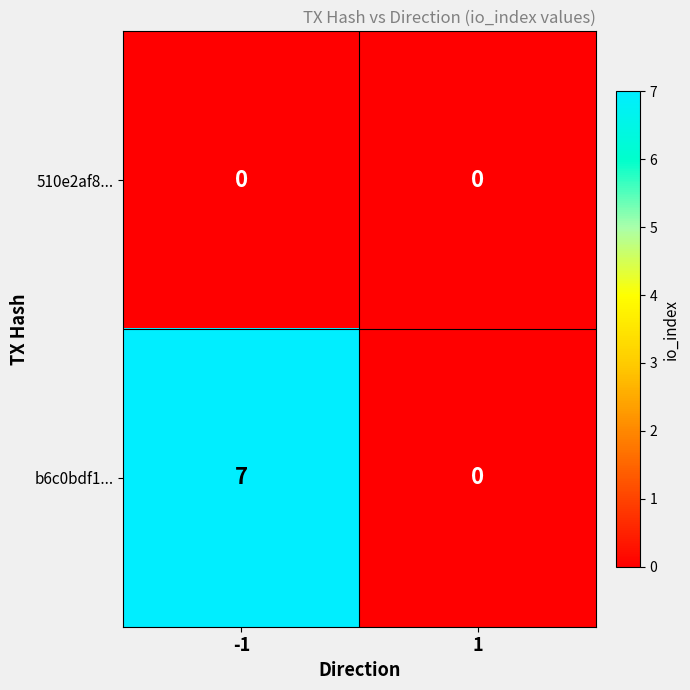

True or false: 510e2af8... has a value of 0 at 1.

True